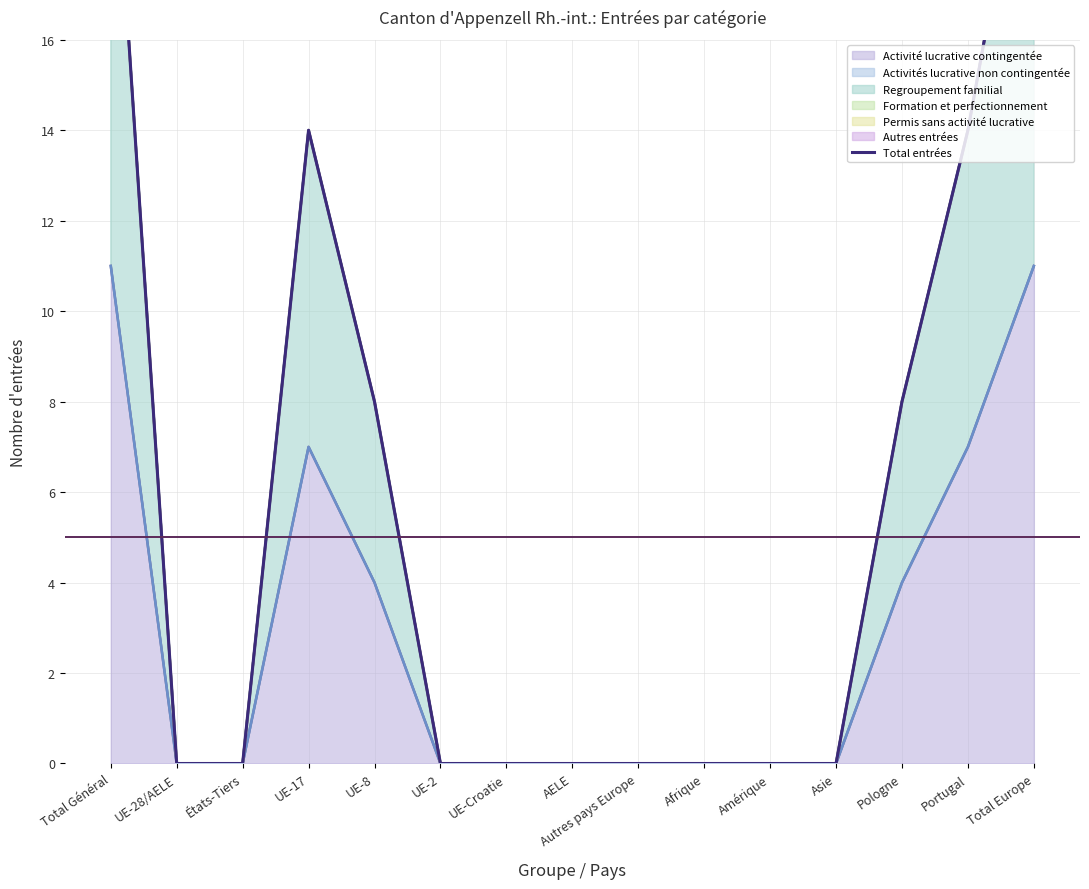

At which category does the data reach its first local peak?

UE-17